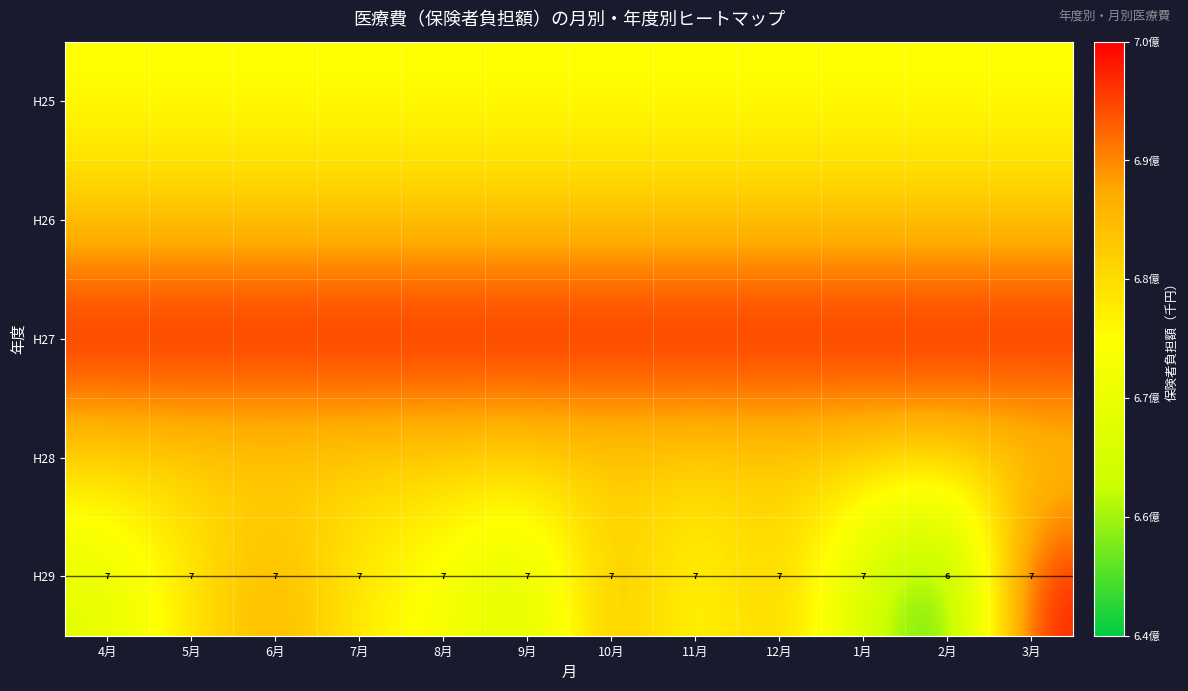

How many data points in H29 are less than 7?

1